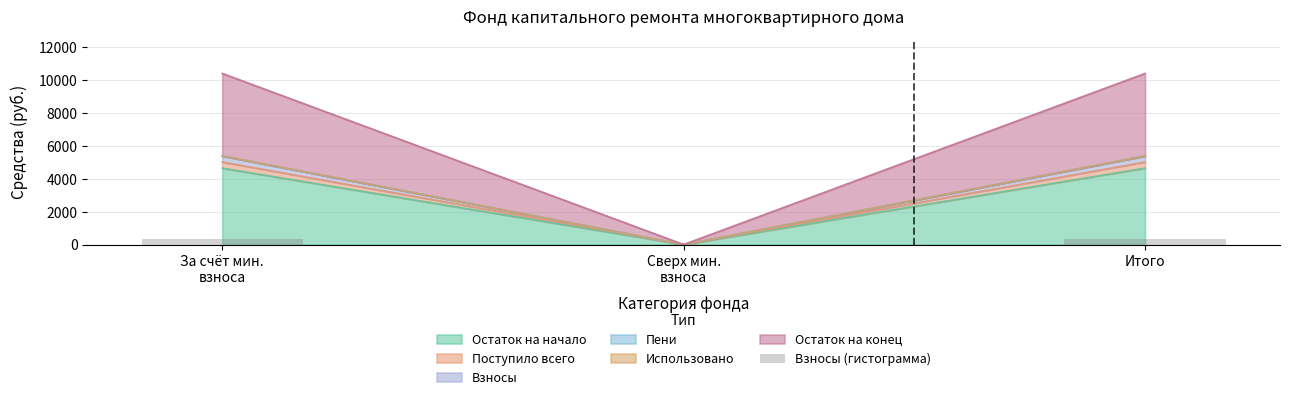

Rank the categories by value from highest to lowest.

За счёт мин.
взноса, Итого, Сверх мин.
взноса